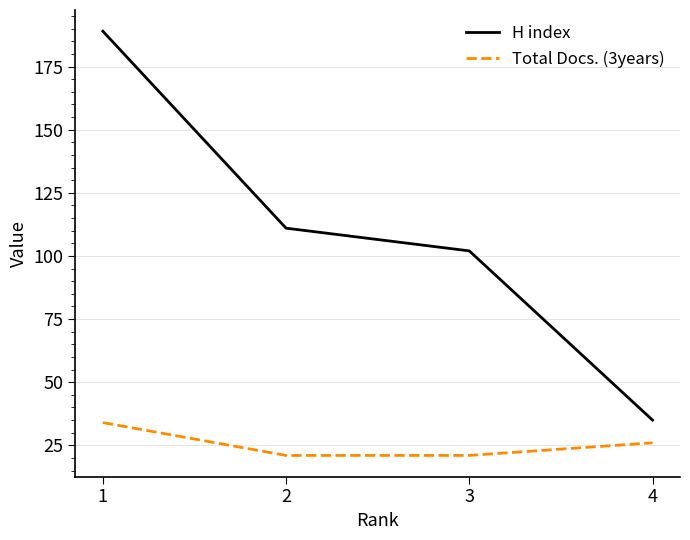

The value of H index at 1 is 99. True or false?

False